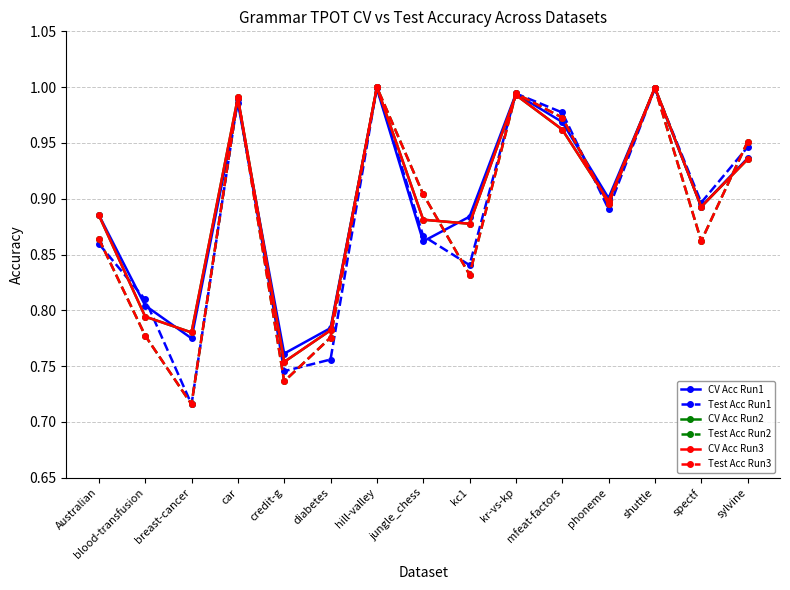

What is the average value of the Test Acc Run2 series?

0.9